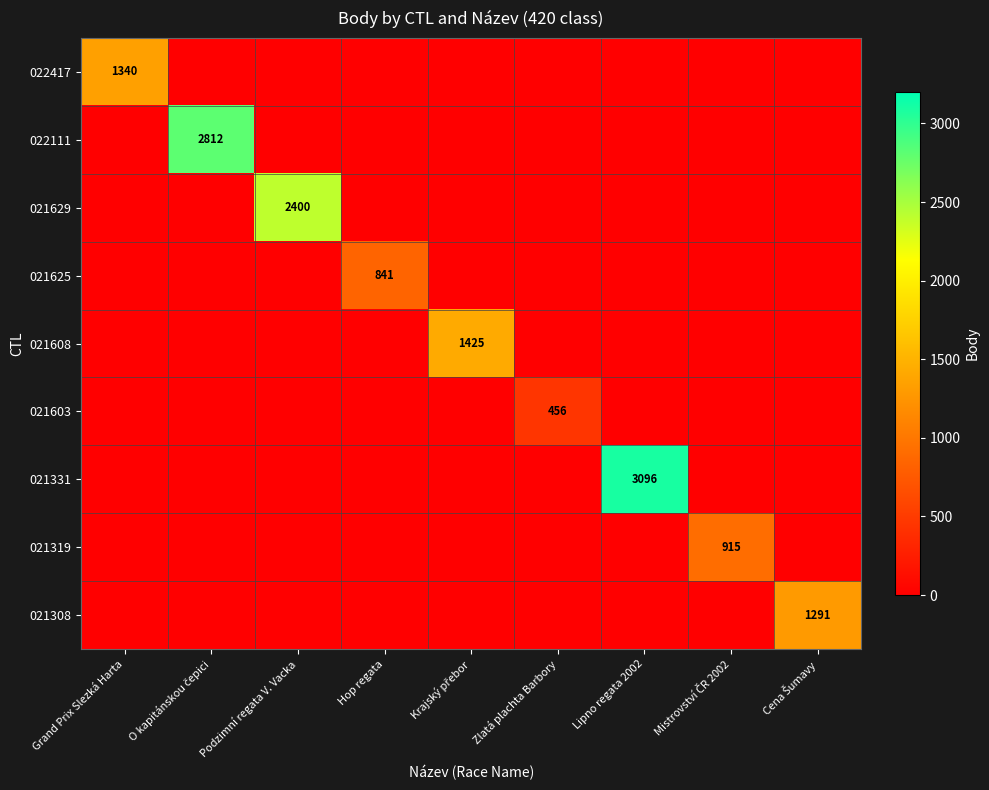

The 021629 series shows 2400 at Podzimní regata V. Vacka. True or false?

True